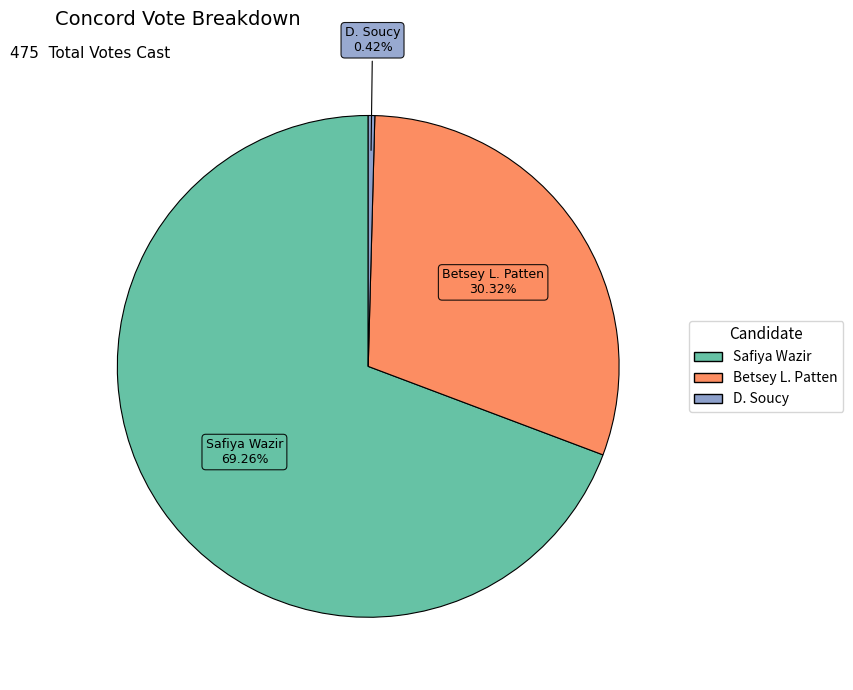

To the nearest percent, what is the average slice percentage?

33%